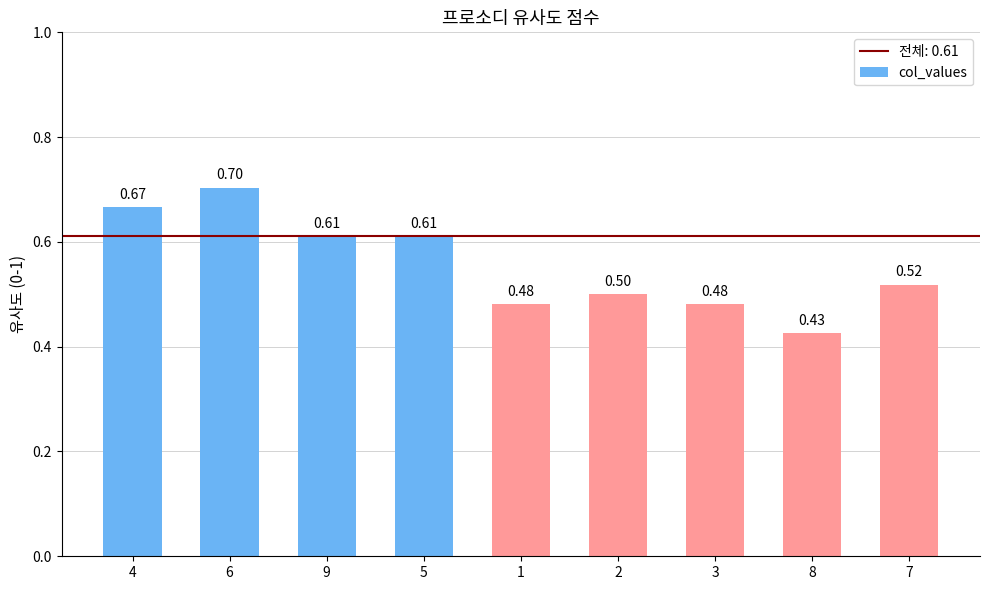

What is the greatest value displayed?

0.7